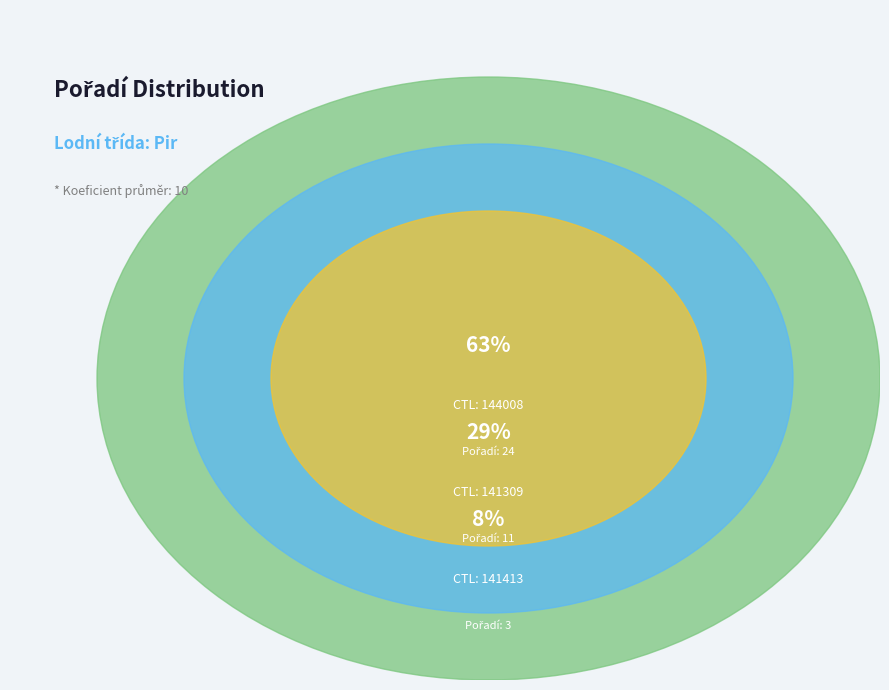

Is 144008 the majority of the pie?

Yes